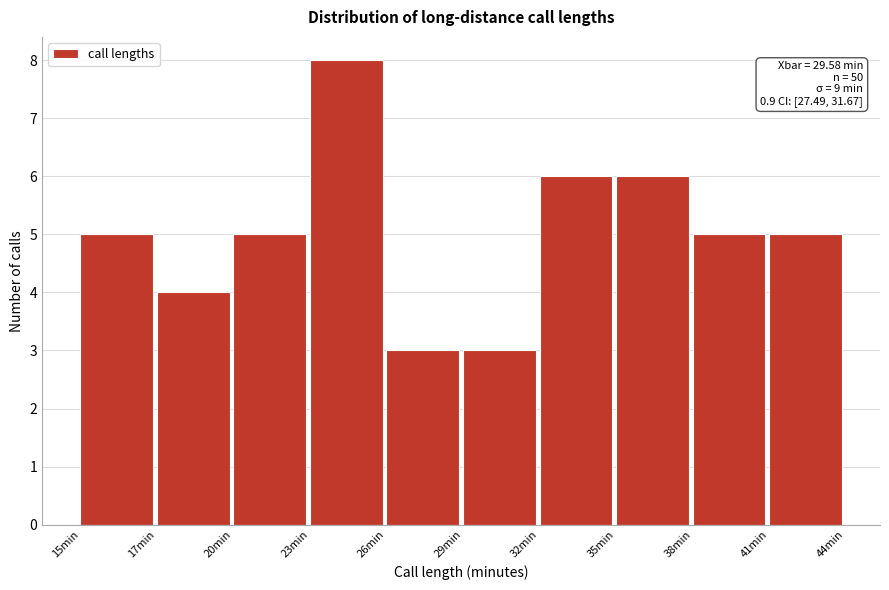

Reading left to right, list all the values displayed in this chart.

15min=5	17min=4	20min=5	23min=8	26min=3	29min=3	32min=6	35min=6	38min=5	41min=5